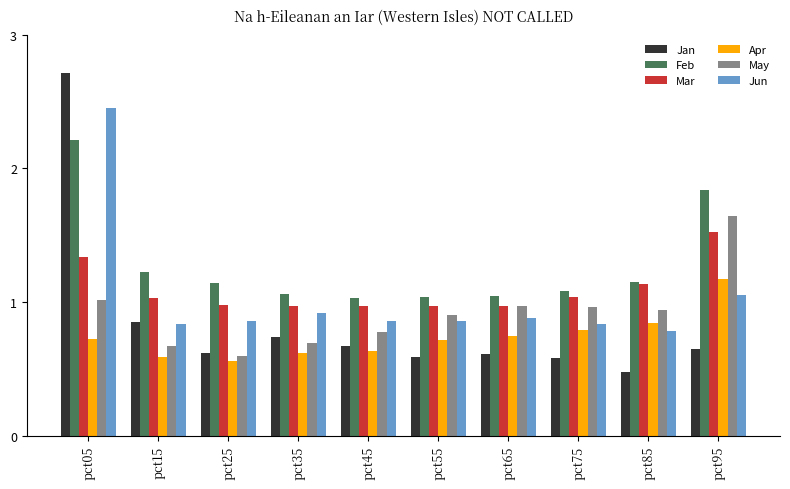

How many data points in Mar are less than 1?

5